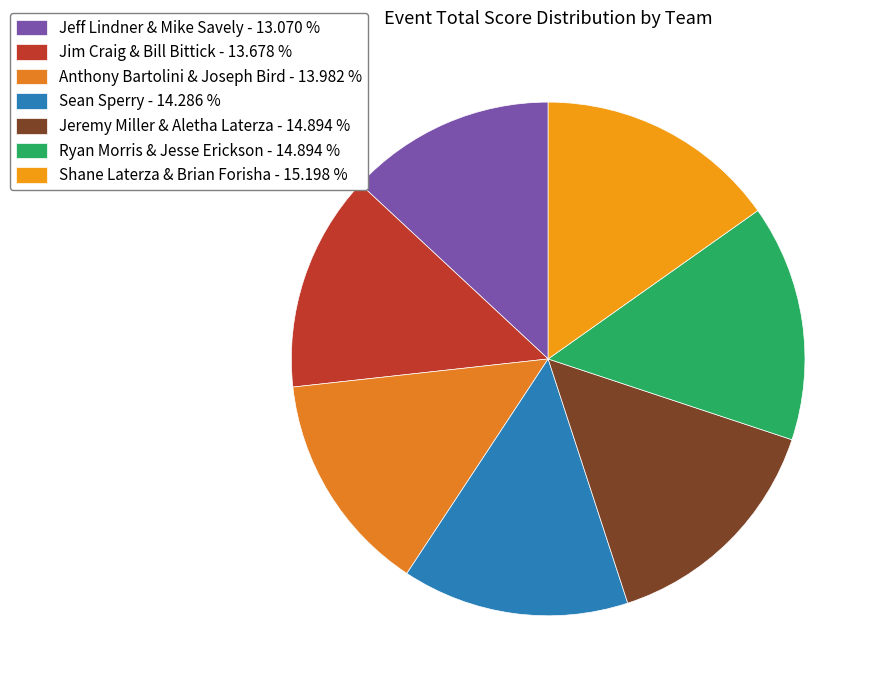

To the nearest percent, what percentage of the pie is Ryan Morris & Jesse Erickson?

15%